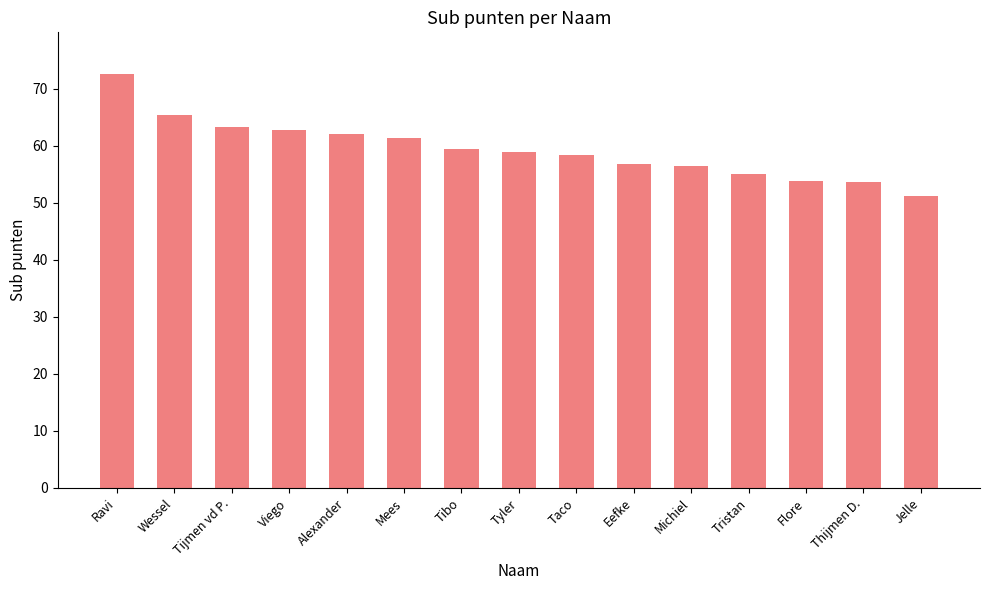

The value at Thijmen D. is 93.7. True or false?

False